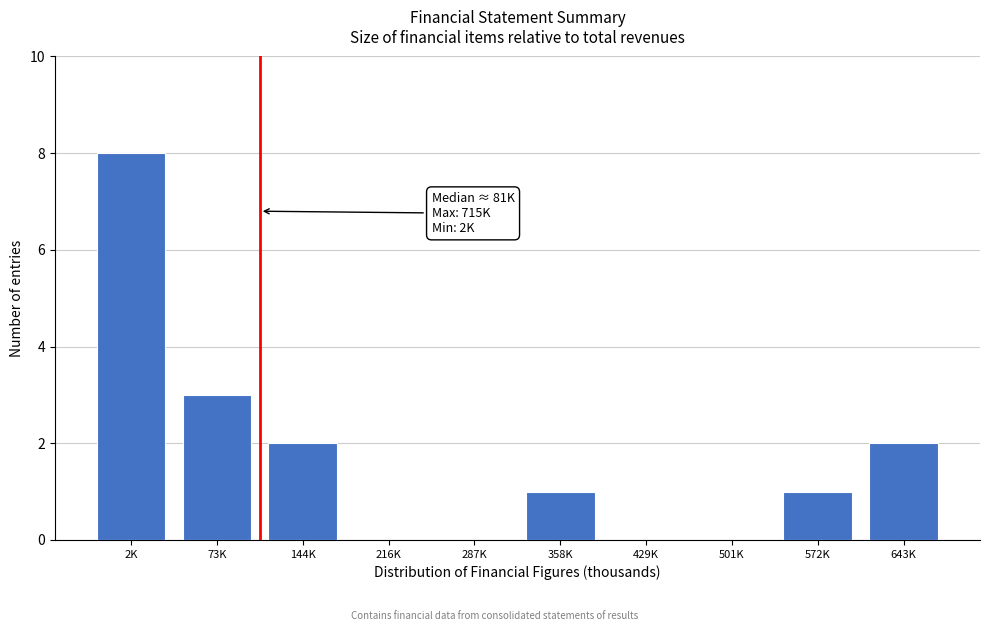

Reading right to left, transcribe all the data shown in this chart.

643K=2	572K=1	501K=0	429K=0	358K=1	287K=0	216K=0	144K=2	73K=3	2K=8